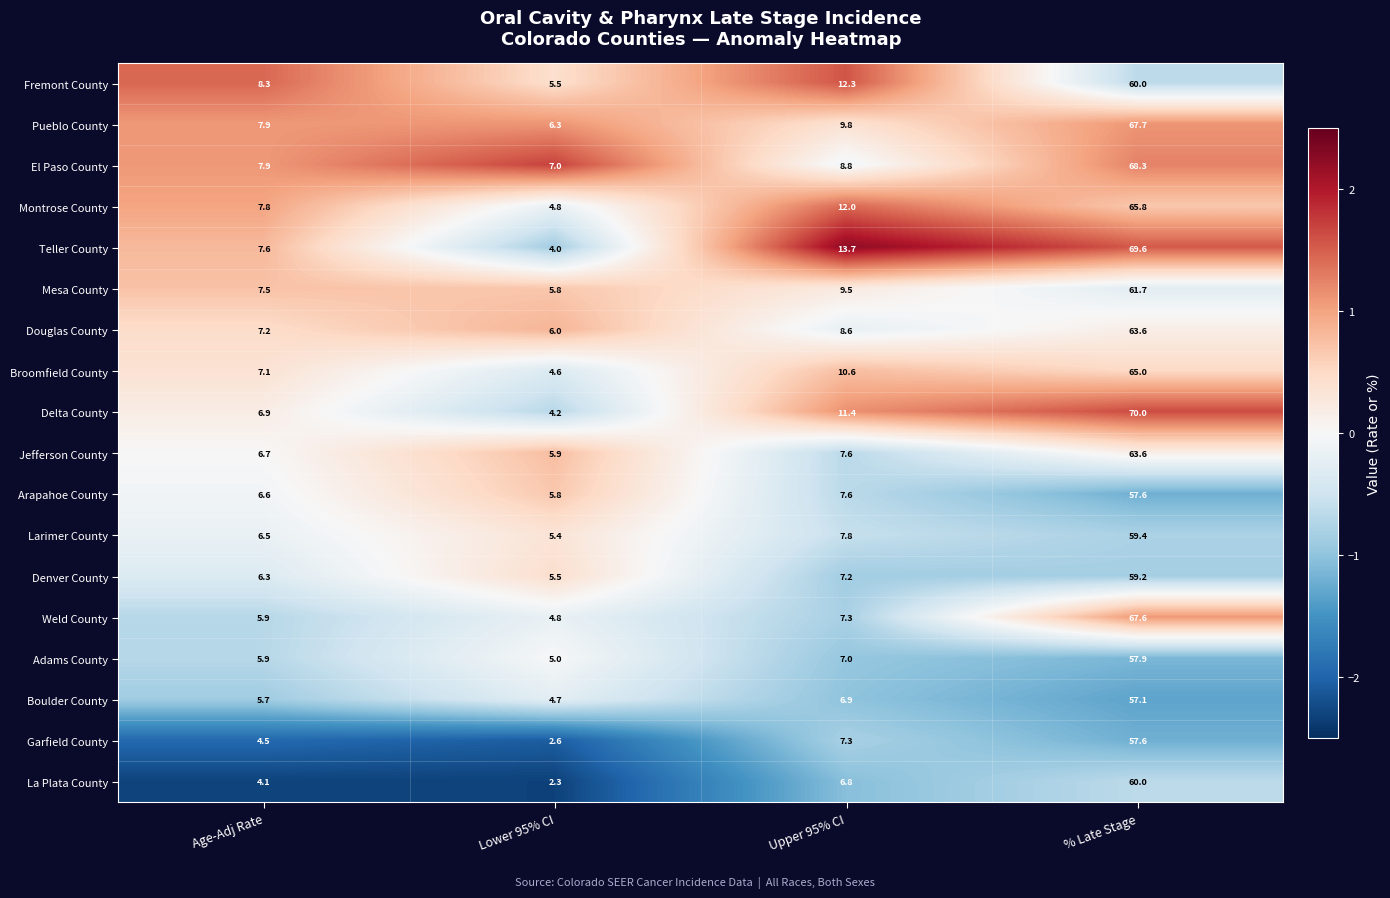

Where is Weld County nearest to the value 36?

Upper 95% CI